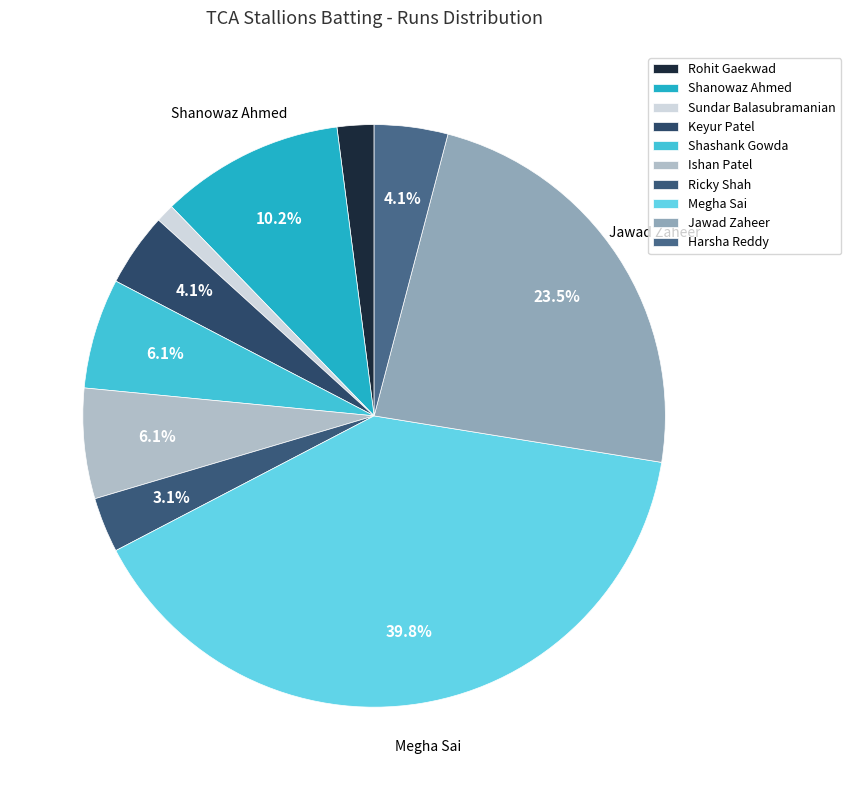

To the nearest percent, what portion does Keyur Patel represent?

4%